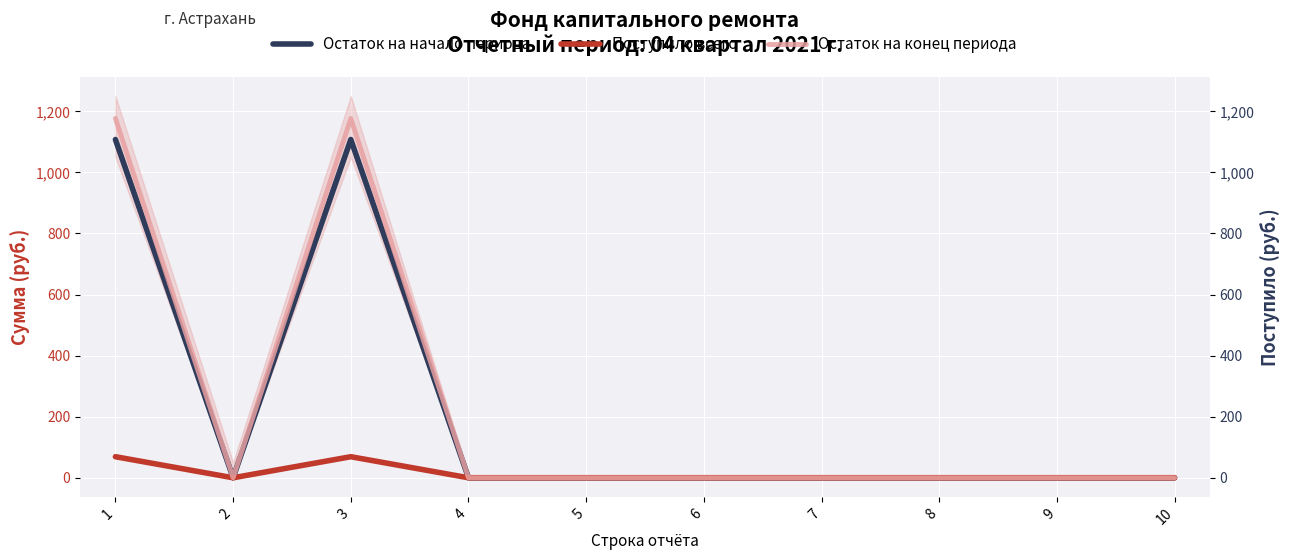

What is the sum of all Остаток на конец периода values?

2353.5